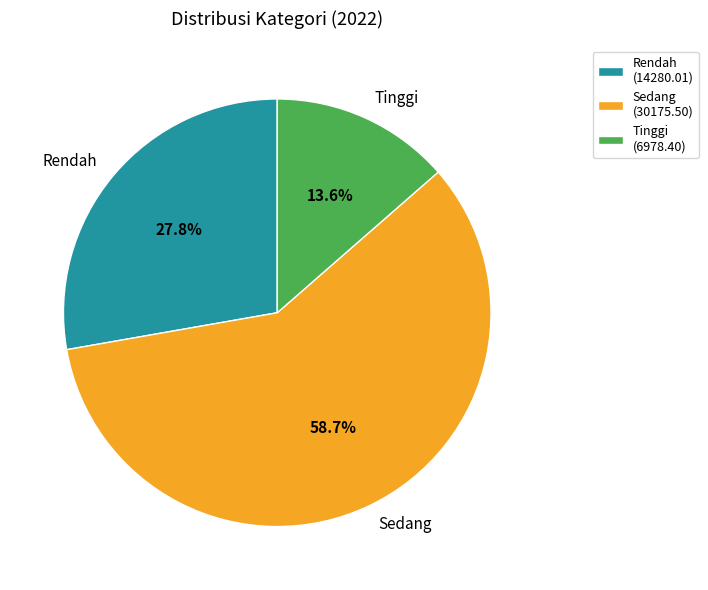

What is the ratio of the value at Rendah to the value at Sedang?

0.5